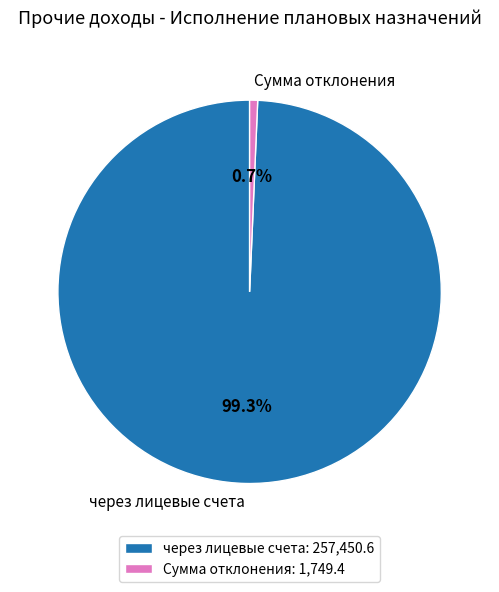

Is there any slice that represents more than half of the pie?

Yes